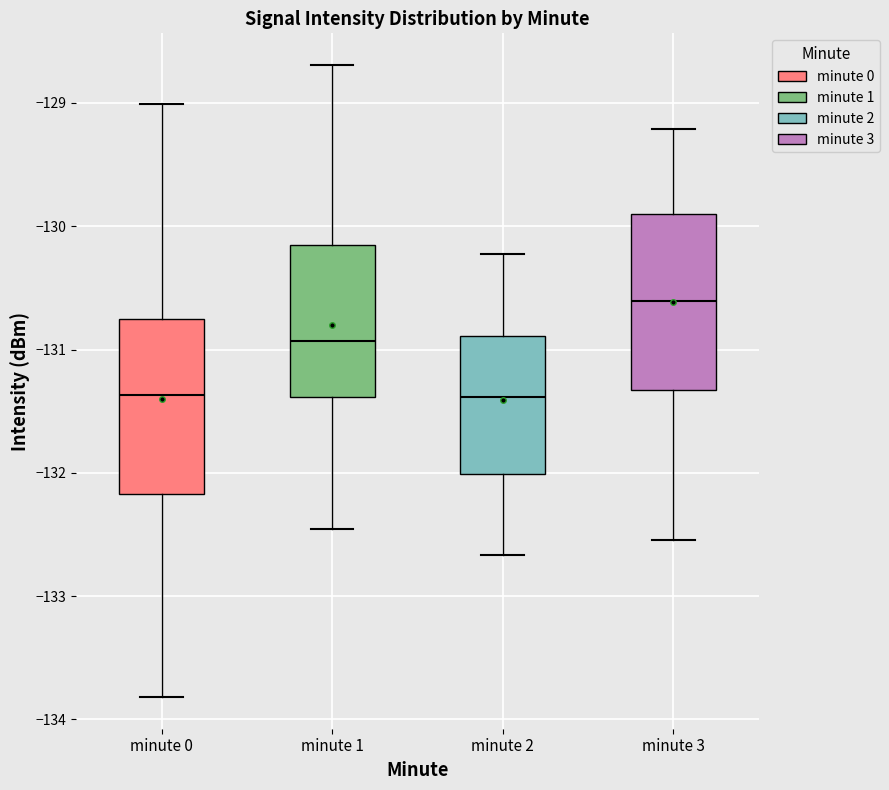

Where is the upper edge of the box for minute 3 on the y-axis? The values are not printed on the chart, so give them approximately, as read against the axis.

-129.9